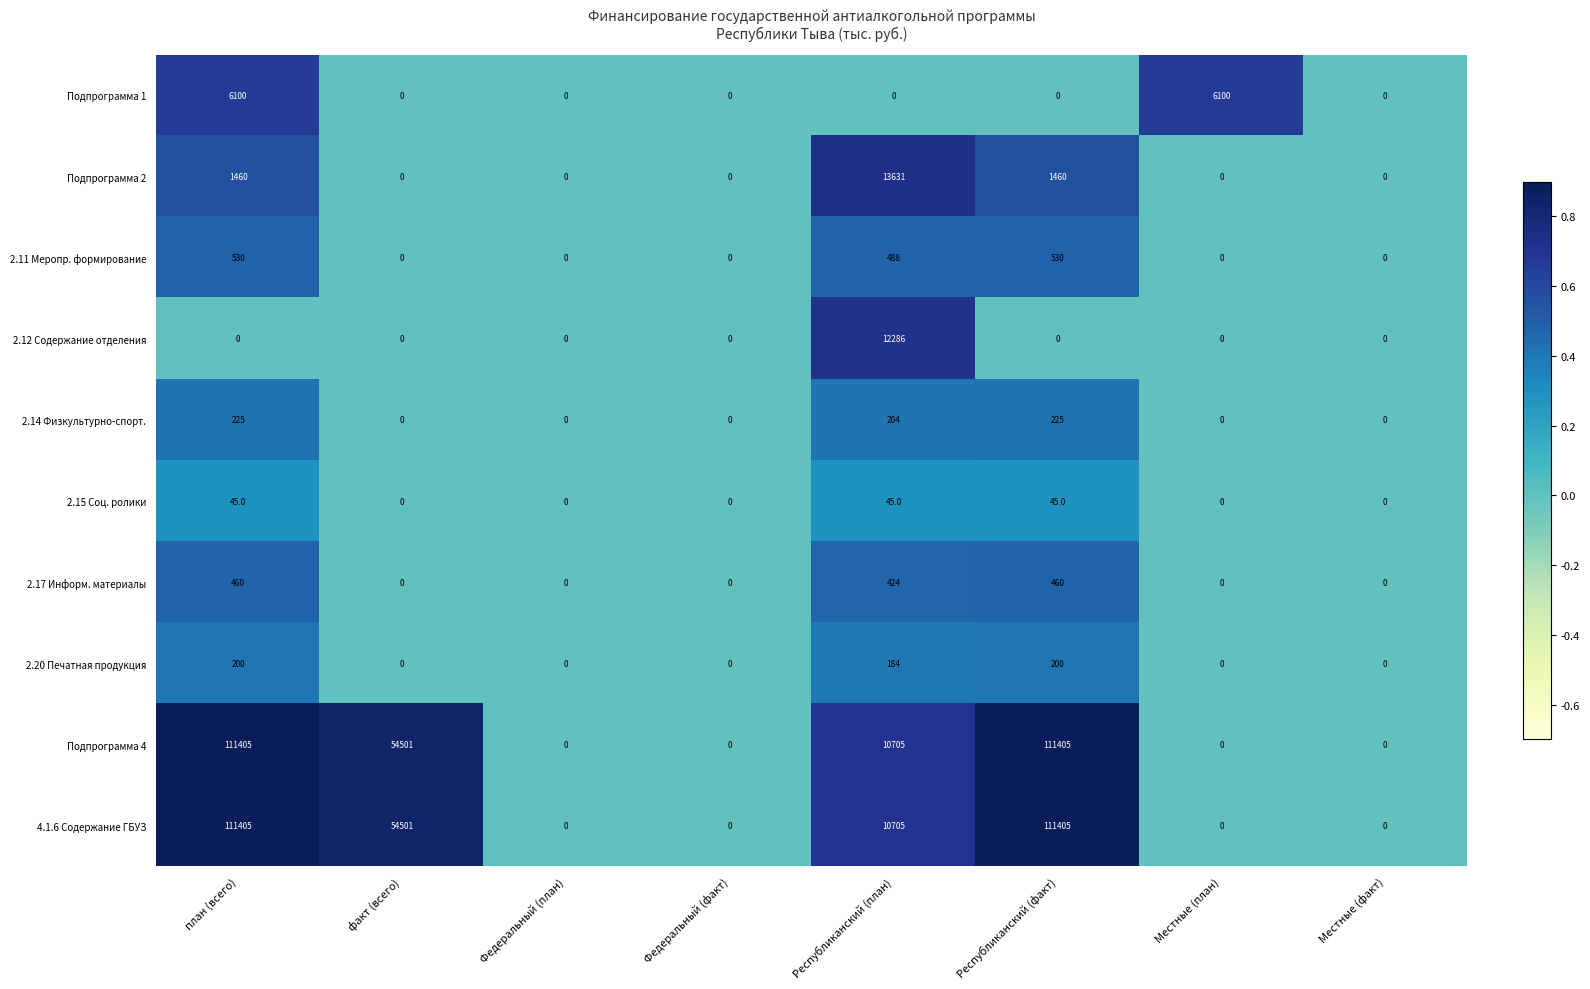

The 2.20 Печатная продукция series shows 0 at Местные (факт). True or false?

True